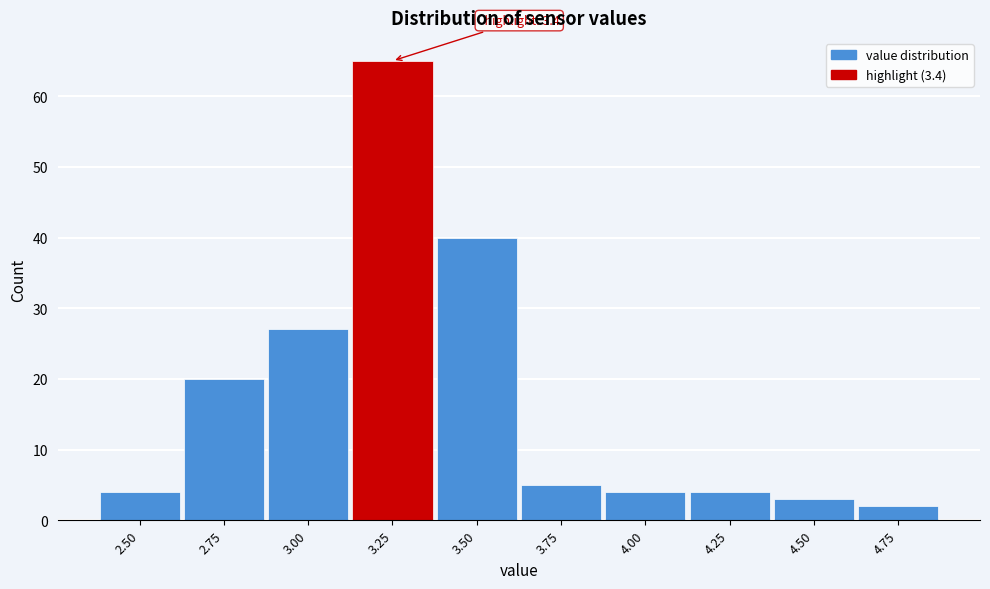

Reading left to right, list all the values displayed in this chart.

2.50=4	2.75=20	3.00=27	3.25=65	3.50=40	3.75=5	4.00=4	4.25=4	4.50=3	4.75=2